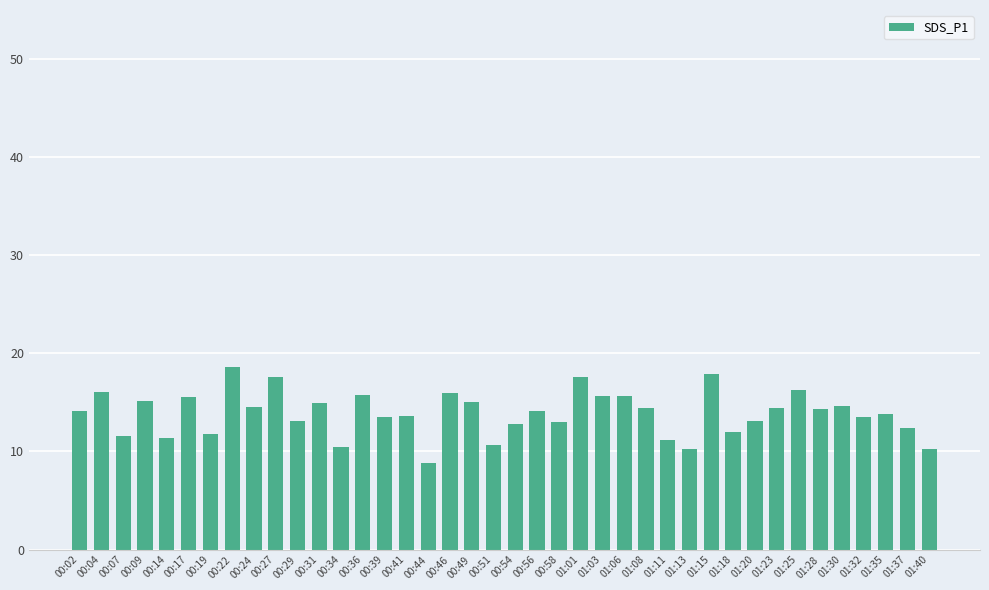

Which has a higher value, 00:17 or 00:04?

00:04